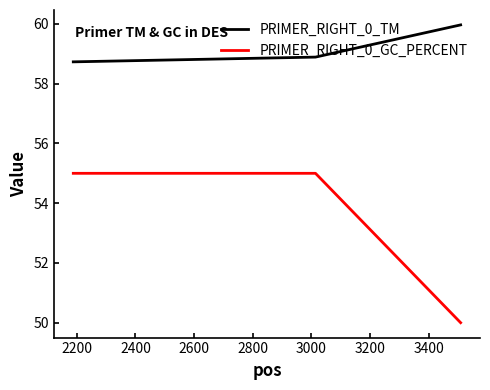

Does the chart have visible grid lines?

No